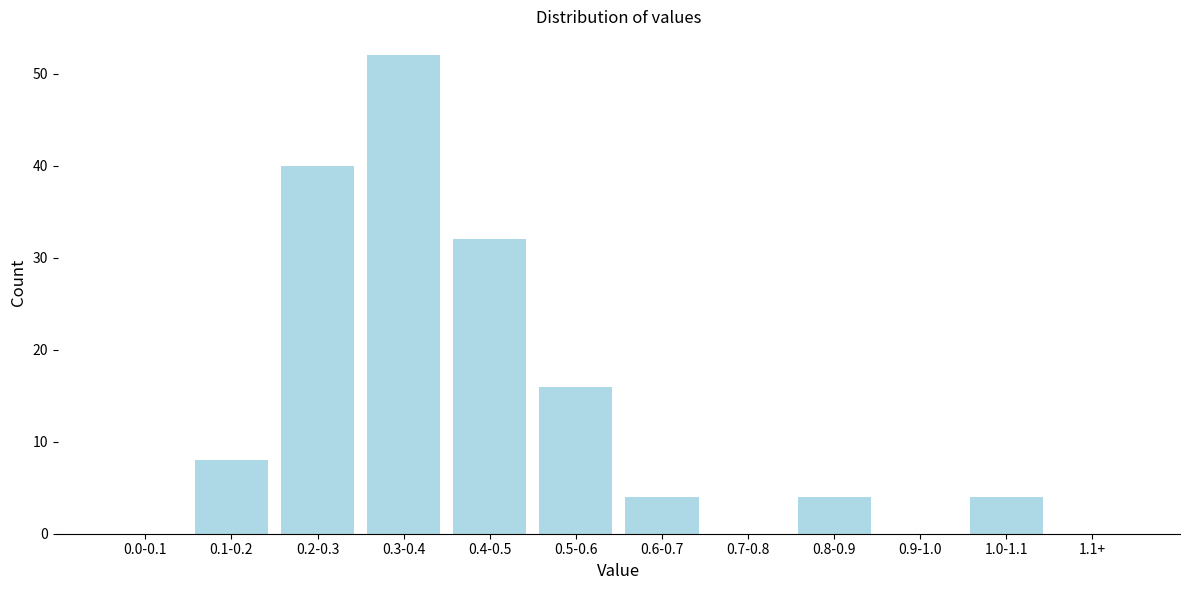

Reading left to right, list all the values displayed in this chart.

0.0-0.1=0	0.1-0.2=8	0.2-0.3=40	0.3-0.4=52	0.4-0.5=32	0.5-0.6=16	0.6-0.7=4	0.7-0.8=0	0.8-0.9=4	0.9-1.0=0	1.0-1.1=4	1.1+=0